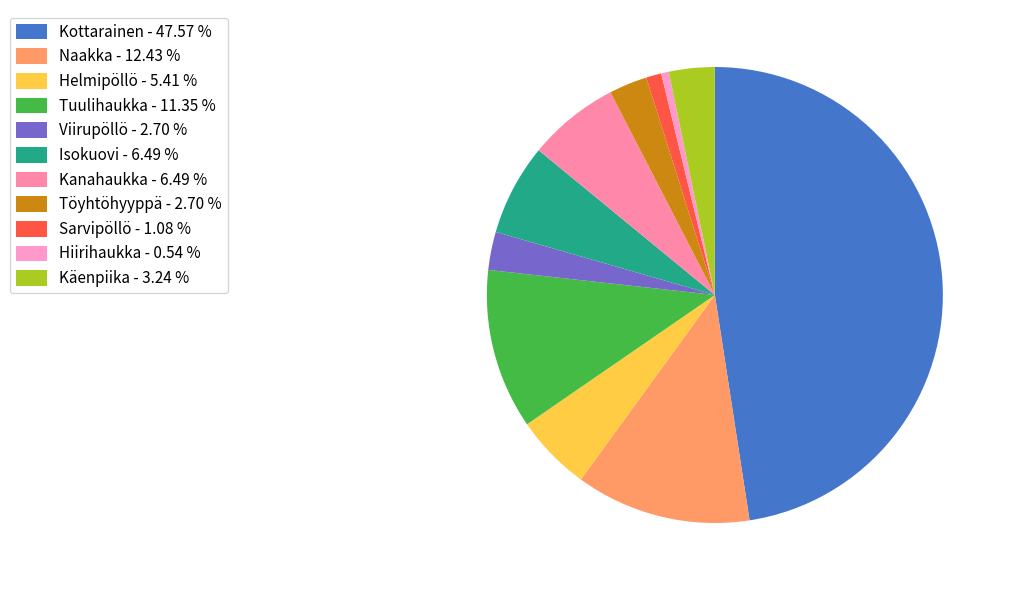

How many slices are in this pie chart?

11